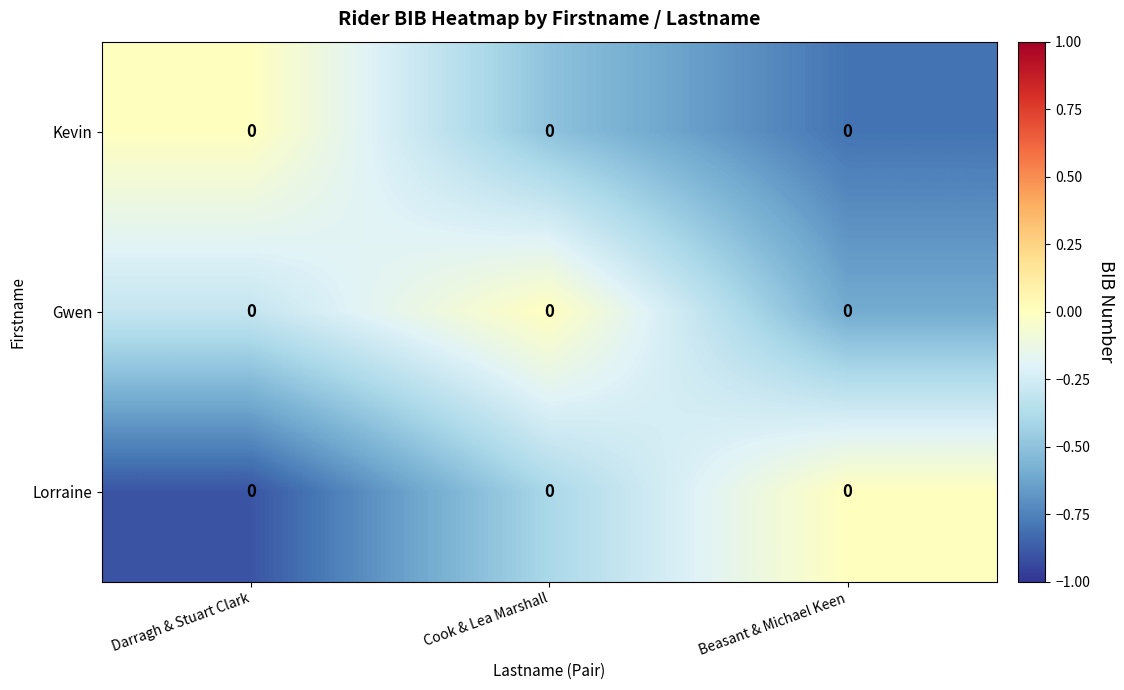

At which label is Lorraine closest to 0?

Beasant & Michael Keen